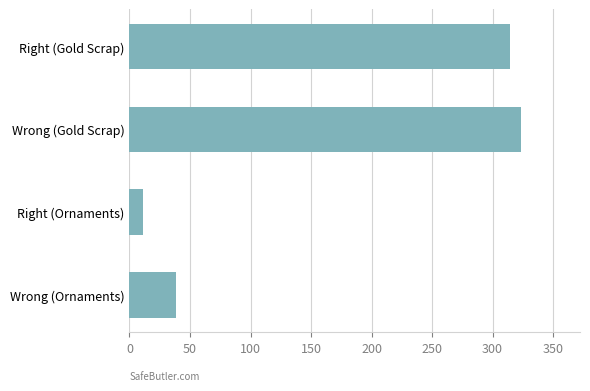

Approximately how many times larger is the value at Right (Gold Scrap) compared to Wrong (Gold Scrap)?

1.0